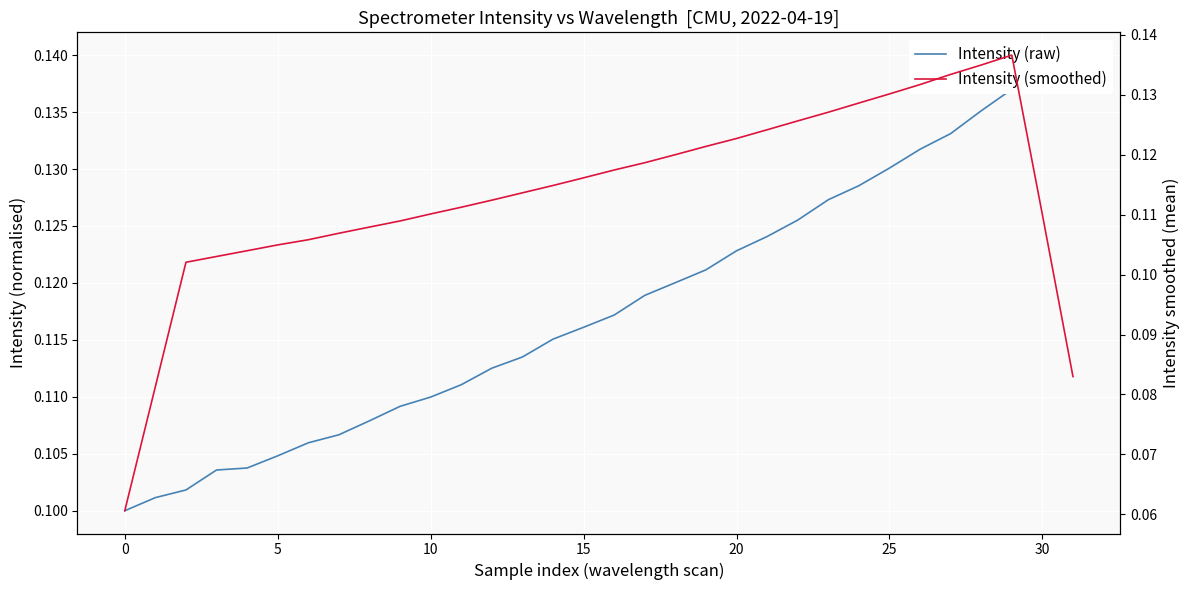

Is it true that Intensity (smoothed) equals 0.1 at 28?

True